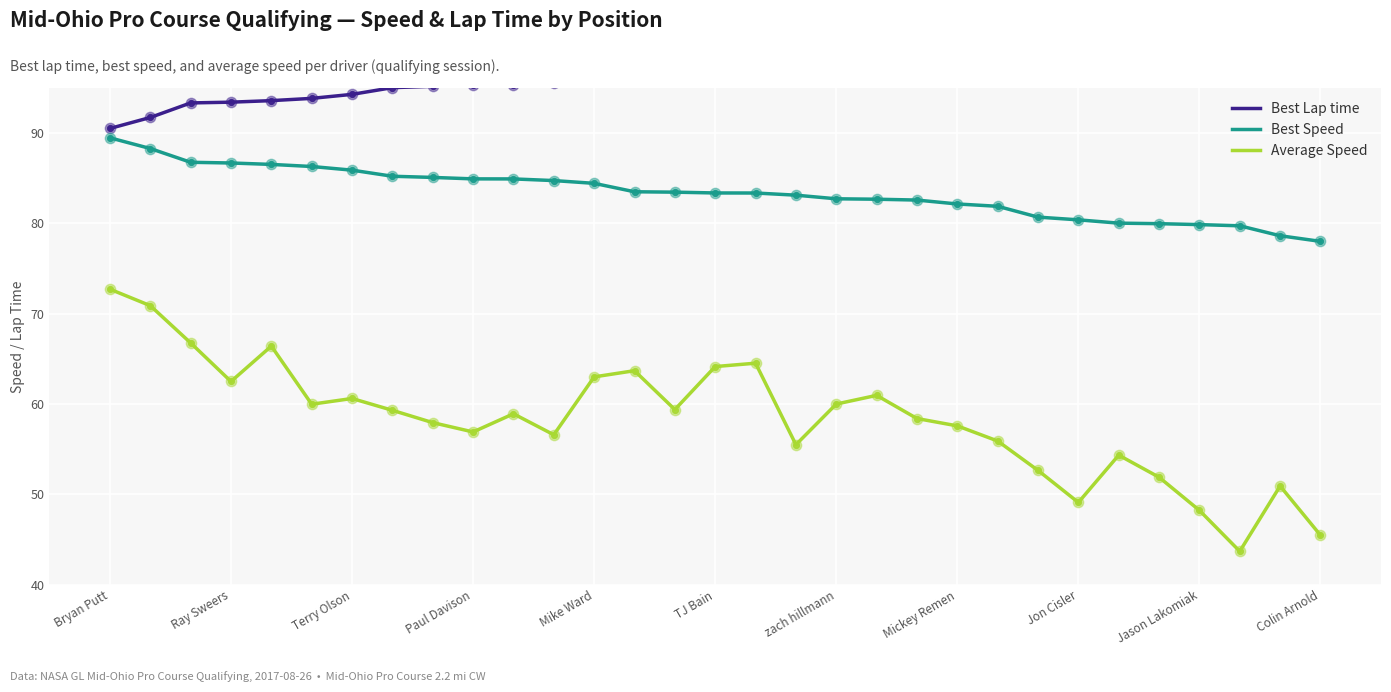

At how many categories does at least one series exceed 66?

31